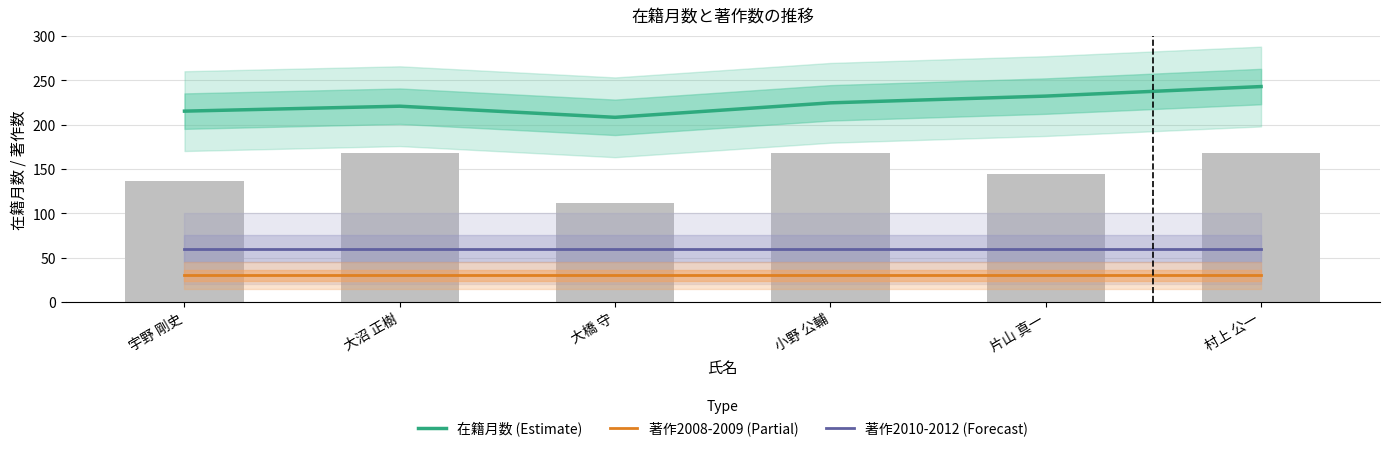

What is the difference between the highest and lowest values at 小野 公輔?

194.6